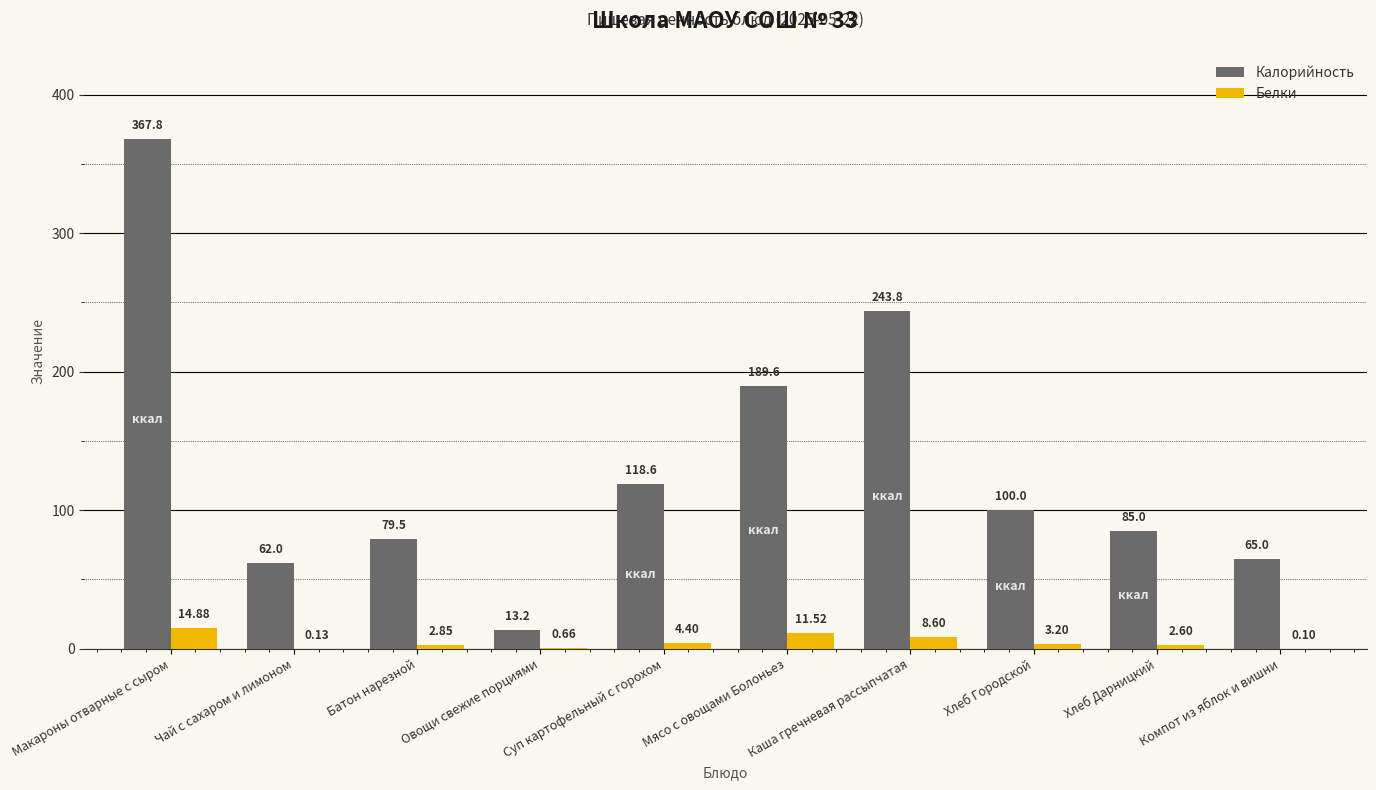

The Калорийность series shows 126.6 at Батон нарезной. True or false?

False